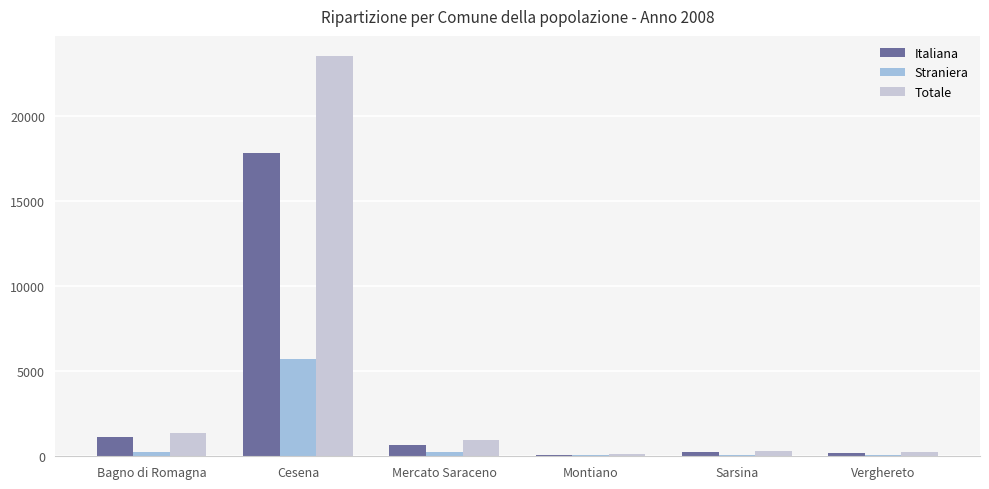

At which category is the sum across all series the highest?

Cesena